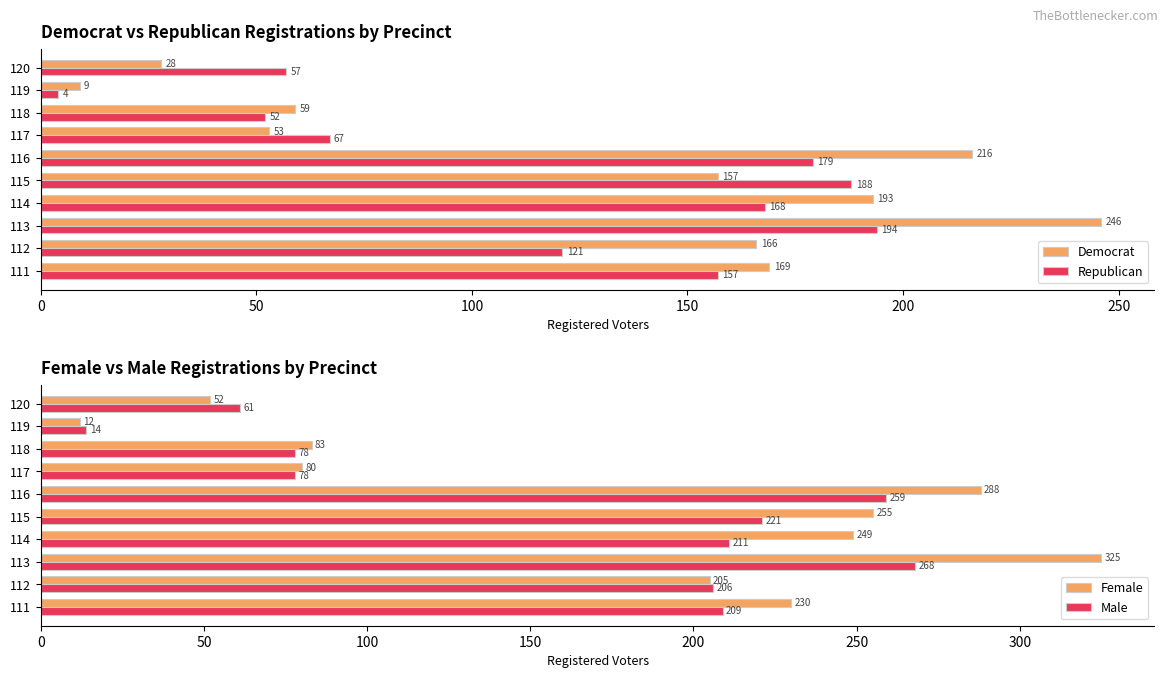

What value does the Female series have at 112?

205